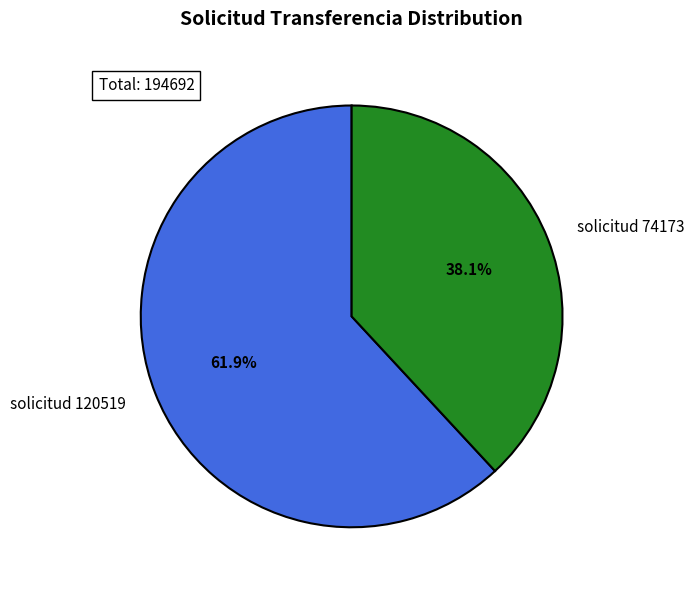

Which category has the smallest portion of the pie?

solicitud 74173